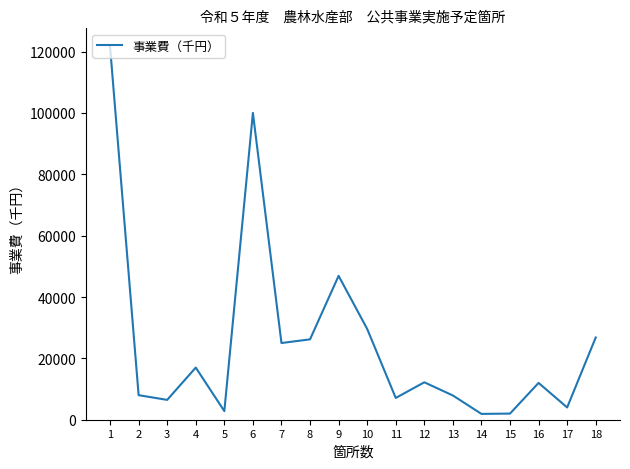

The value at 16 is 12000. True or false?

True